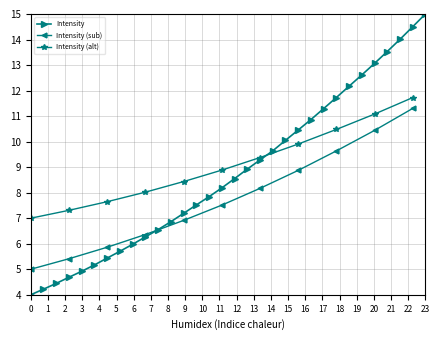

How many data points in Intensity are above 8?

17